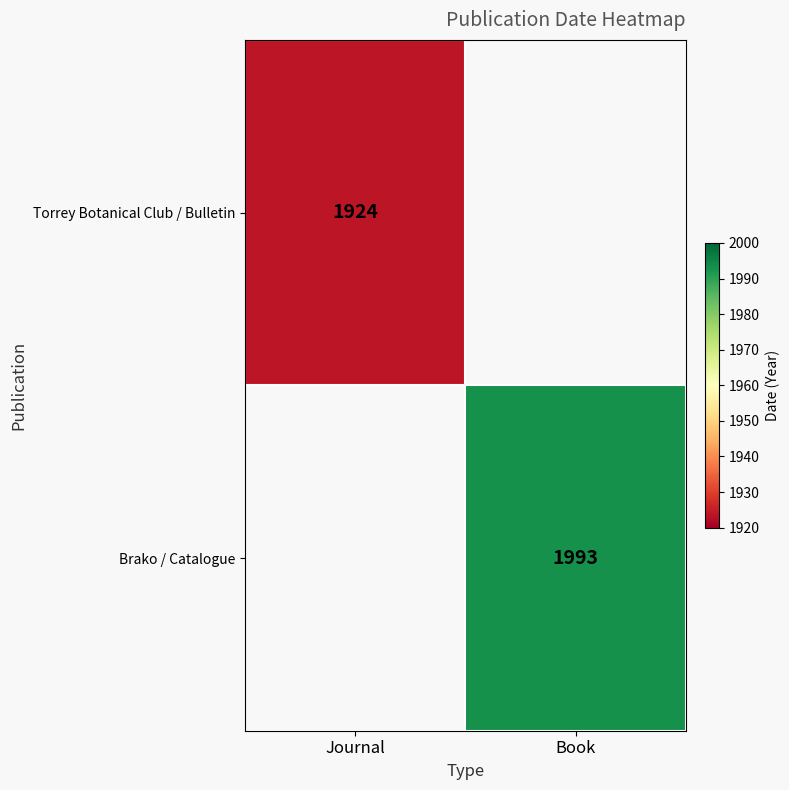

The value of Torrey Botanical Club / Bulletin at Journal is 1179. True or false?

False